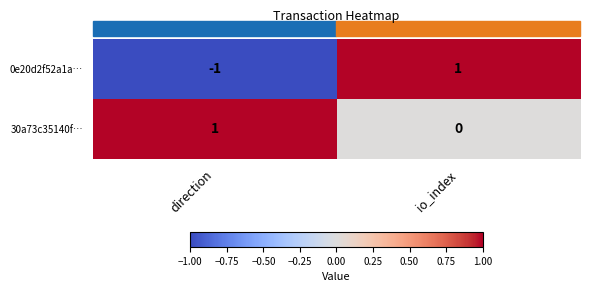

Rank the series at direction from lowest to highest value.

0e20d2f52a1a…, 30a73c35140f…